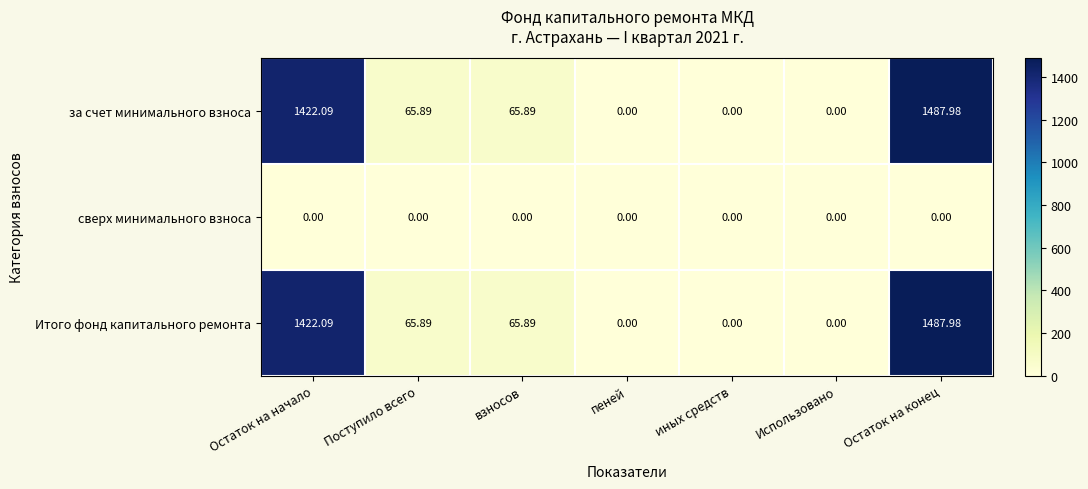

Which label corresponds to the largest value in the chart?

Остаток на конец